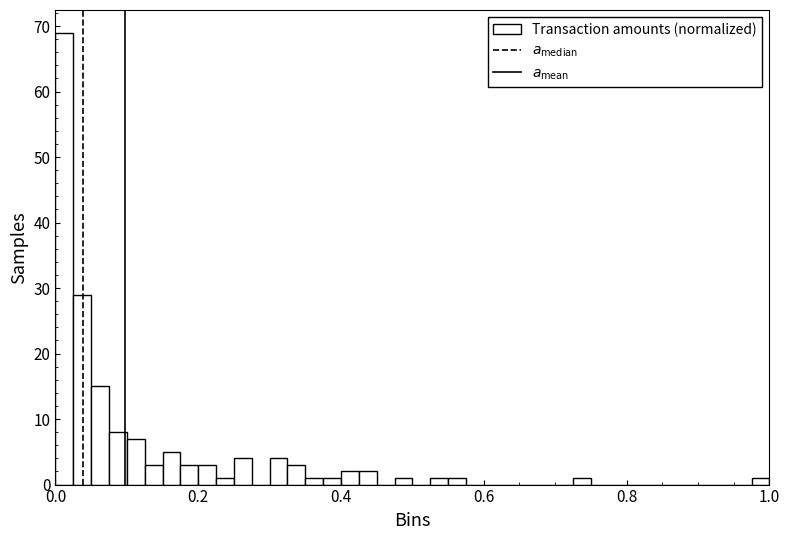

Around what value on the x-axis is the tallest bar? Give the approximate position of its centre, as read against the axis.

0.02